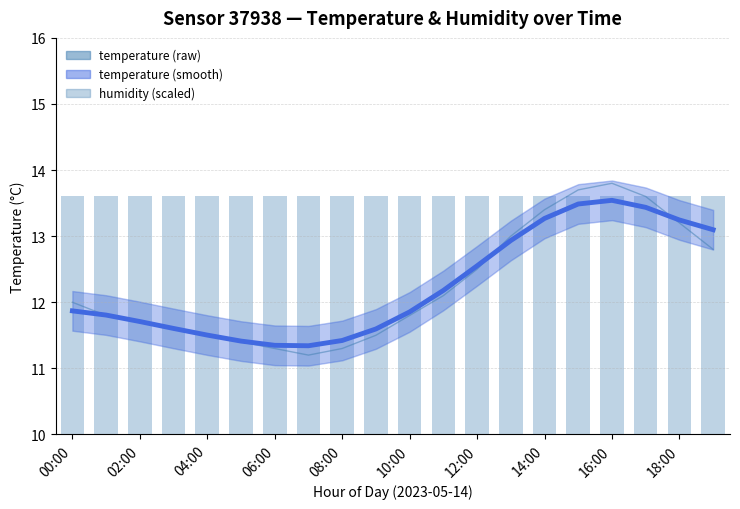

What is the label of the 6th bar from the right?

14:00